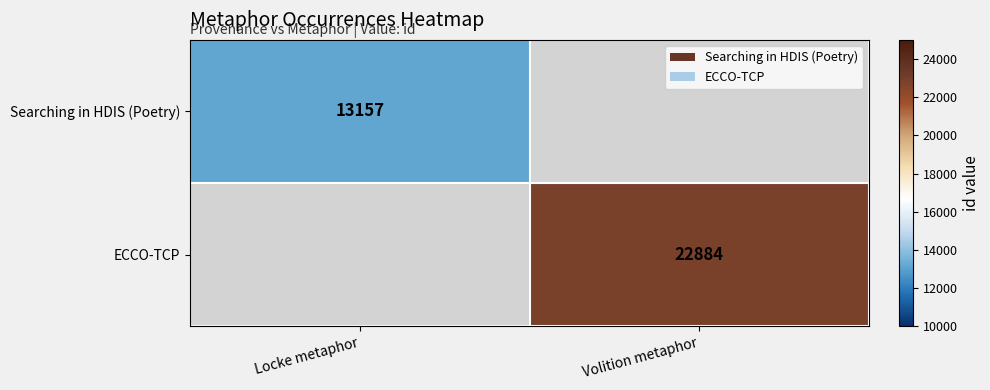

True or false: ECCO-TCP has a value of 39463 at Volition metaphor.

False